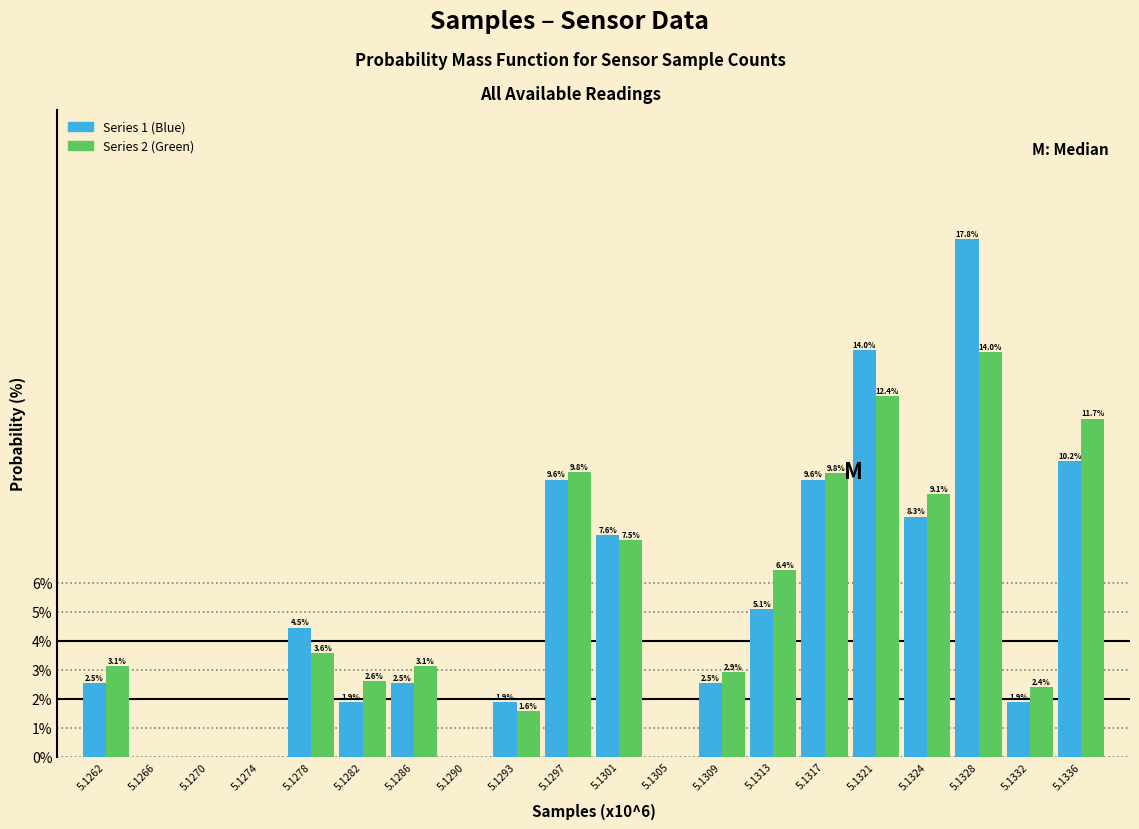

Reading right to left, transcribe all the data shown in this chart.

Series 1 (Blue): 5.1336=10.2	5.1332=1.9	5.1328=17.8	5.1324=8.3	5.1321=14.0	5.1317=9.6	5.1313=5.1	5.1309=2.5	5.1305=0.0	5.1301=7.6	5.1297=9.6	5.1293=1.9	5.1290=0.0	5.1286=2.5	5.1282=1.9	5.1278=4.5	5.1274=0.0	5.1270=0.0	5.1266=0.0	5.1262=2.5
Series 2 (Green): 5.1336=11.7	5.1332=2.4	5.1328=14.0	5.1324=9.1	5.1321=12.4	5.1317=9.8	5.1313=6.4	5.1309=2.9	5.1305=0.0	5.1301=7.5	5.1297=9.8	5.1293=1.6	5.1290=0.0	5.1286=3.1	5.1282=2.6	5.1278=3.6	5.1274=0.0	5.1270=0.0	5.1266=0.0	5.1262=3.1